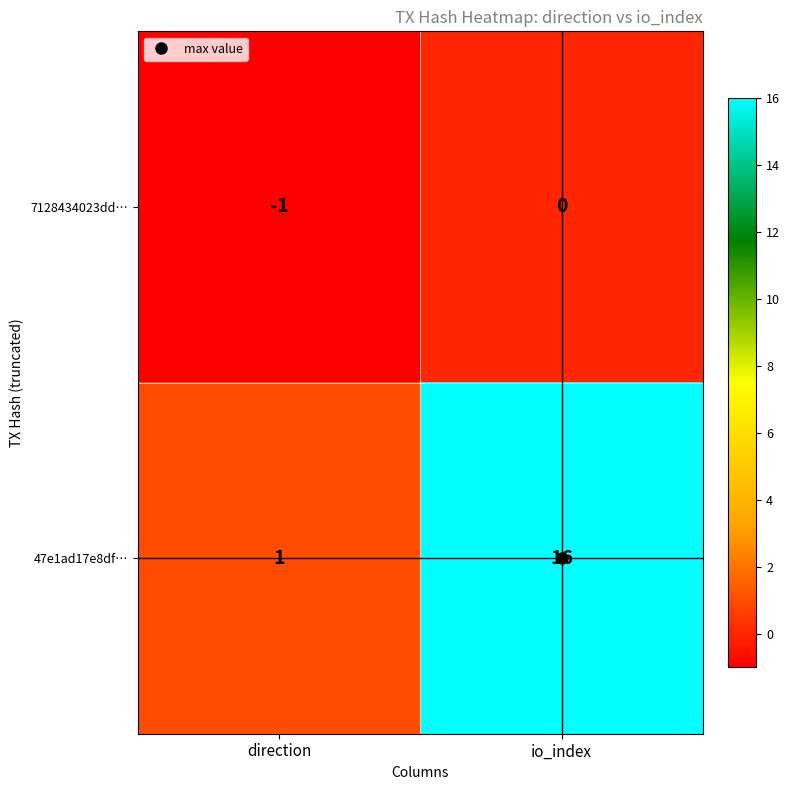

What is the difference between the 47e1ad17e8df… values at direction and io_index?

15